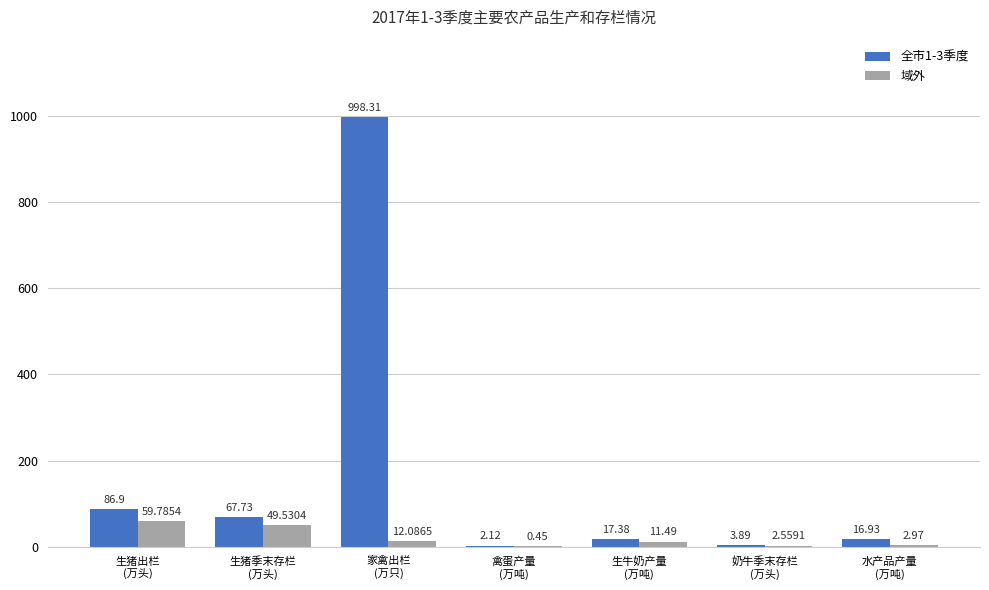

Which series has the largest total across all categories?

全市1-3季度